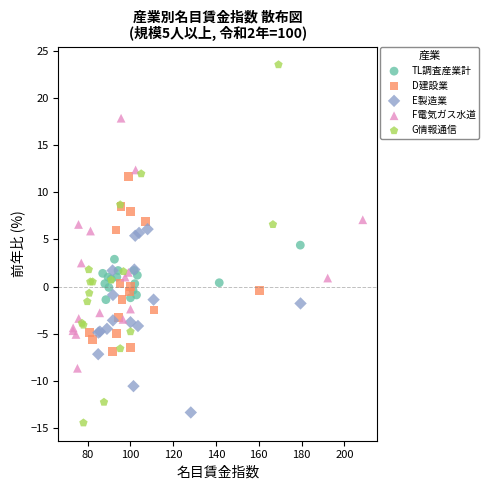

Which series reaches the maximum Y coordinate?

G情報通信